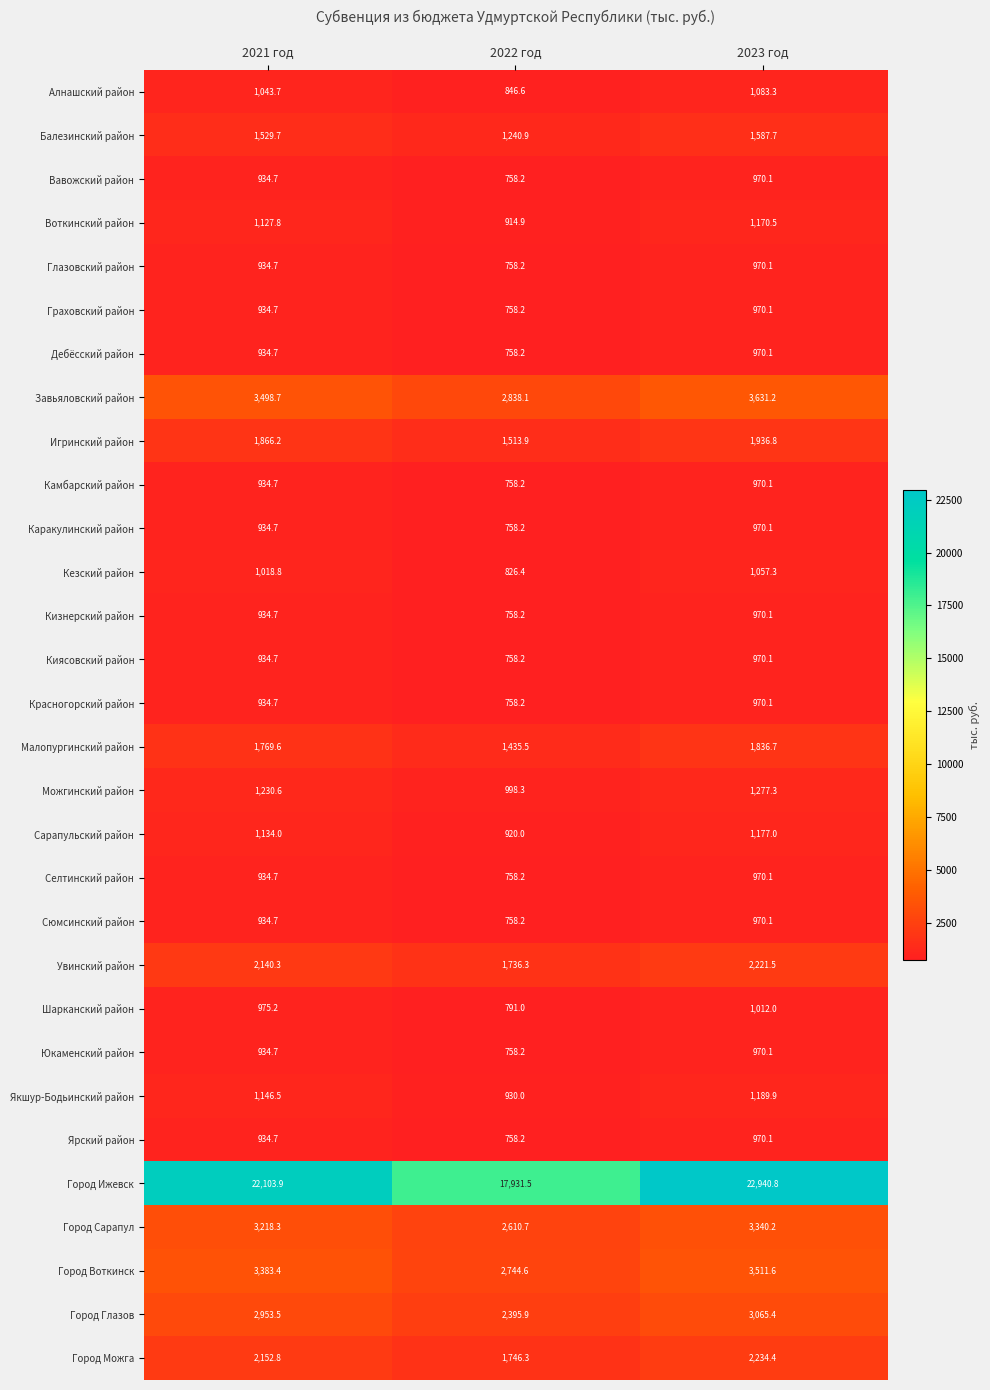

At which label does Увинский район first exceed 2140?

2021 год